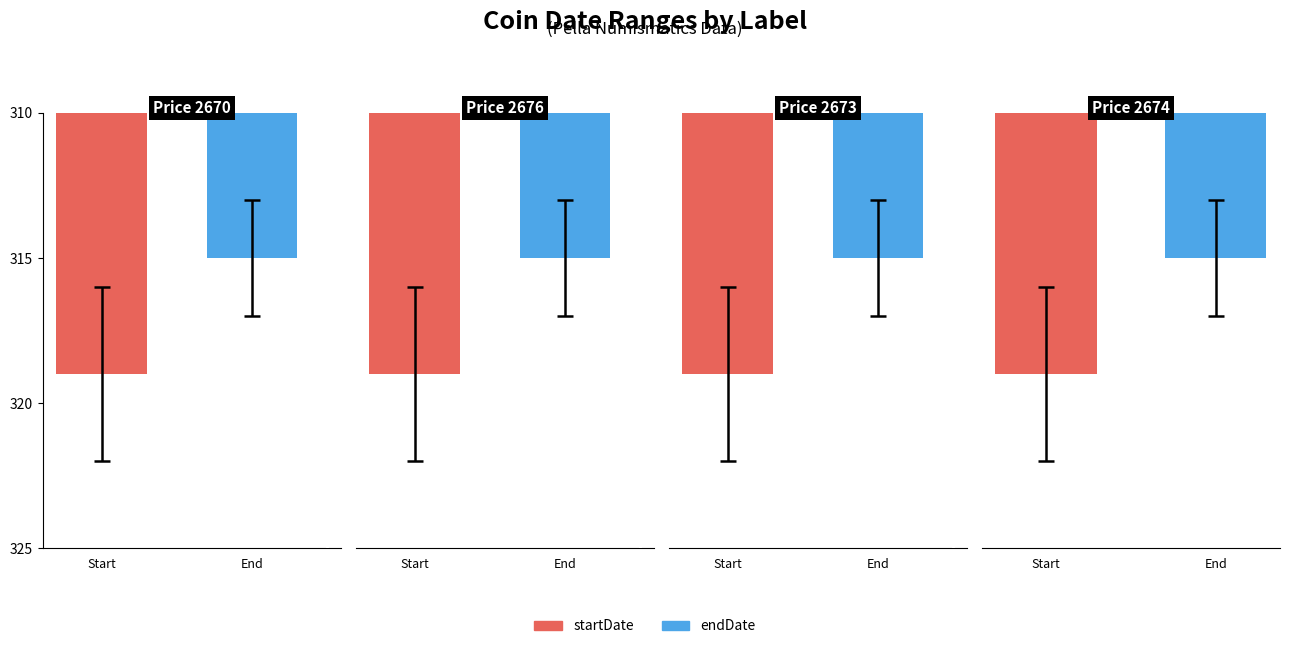

What position from the left is Start?

1